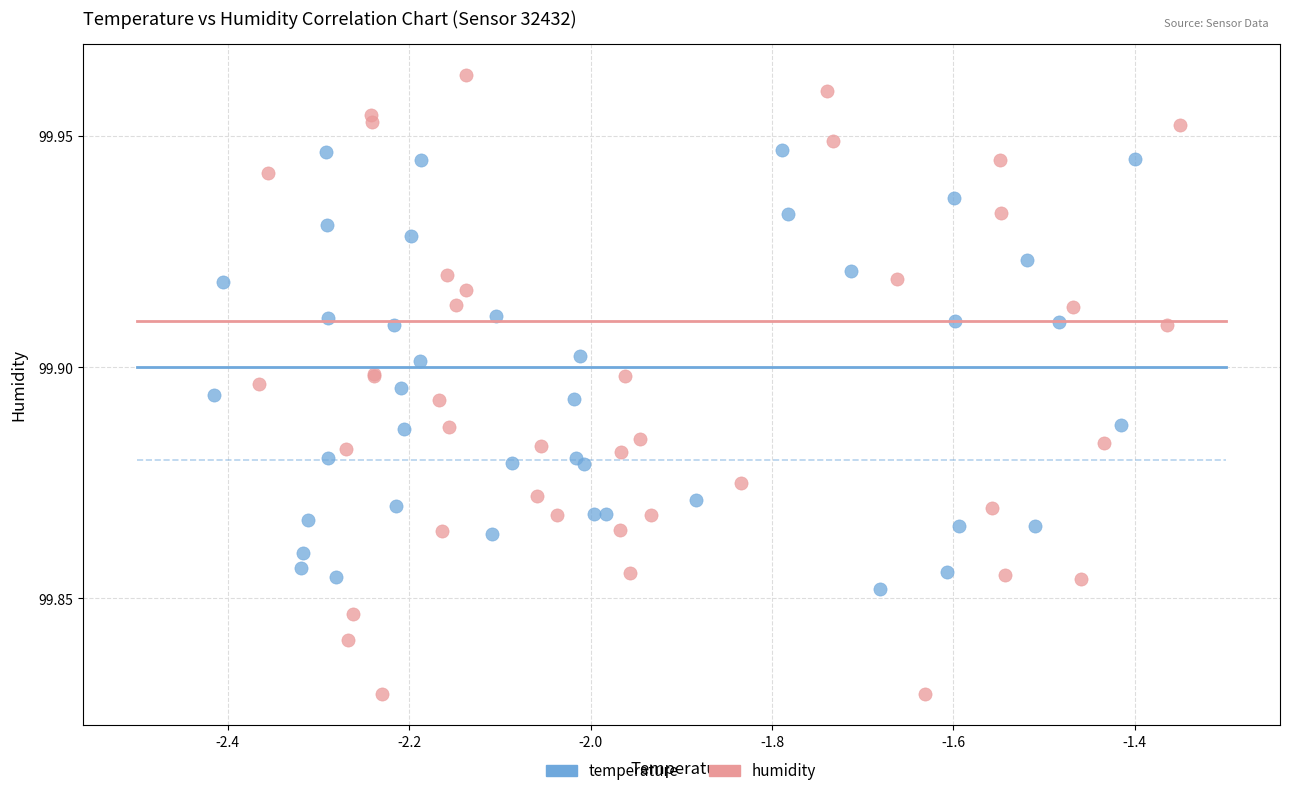

Which series reaches the maximum Y coordinate?

humidity